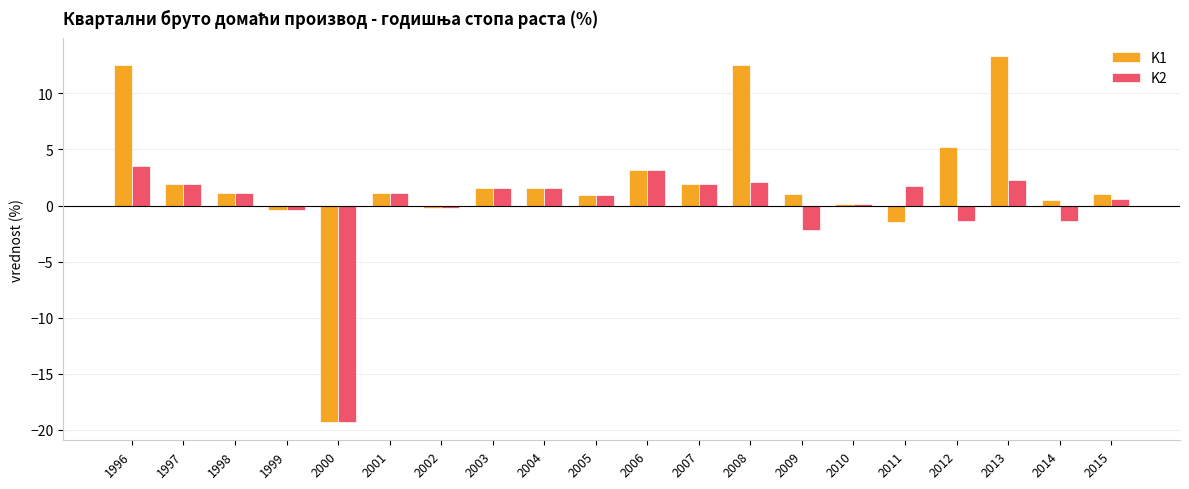

Where does the K1 series first go above 1?

1996